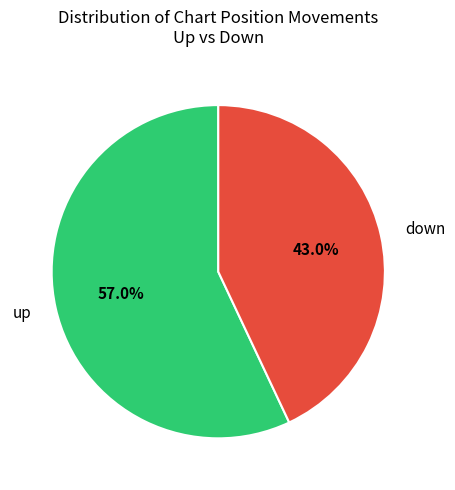

How many segments does this pie chart have?

2